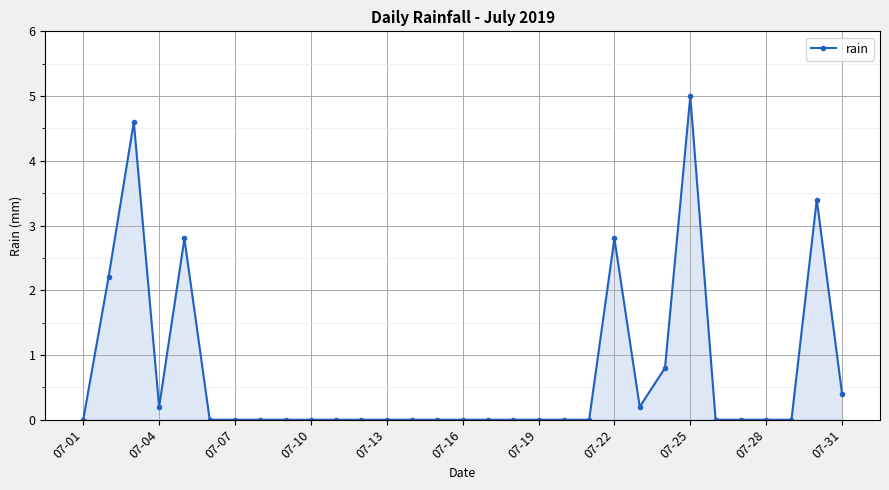

What is the difference between the maximum and second lowest values?

5.0